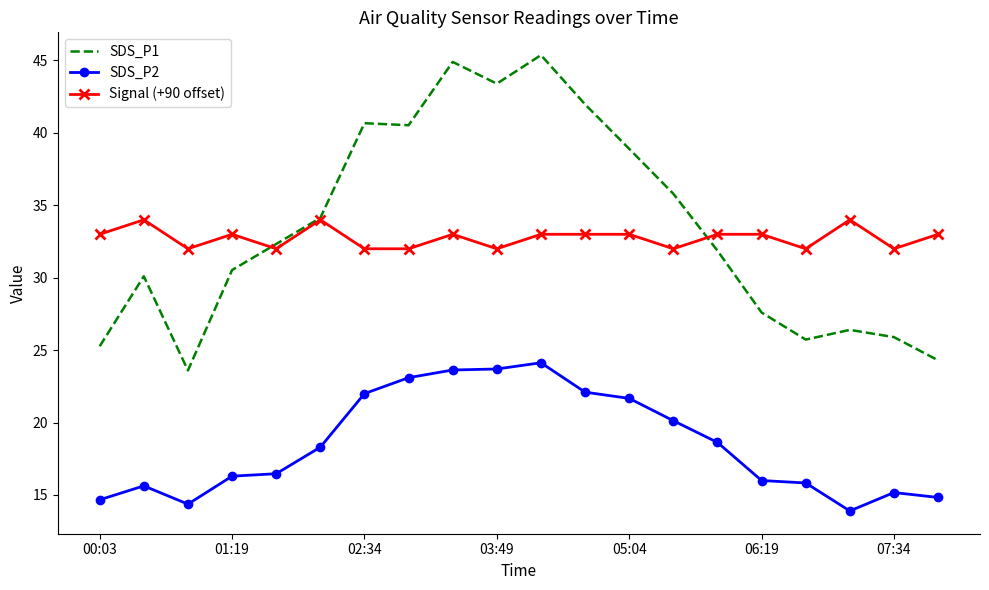

What is the maximum value shown in the chart?

45.4